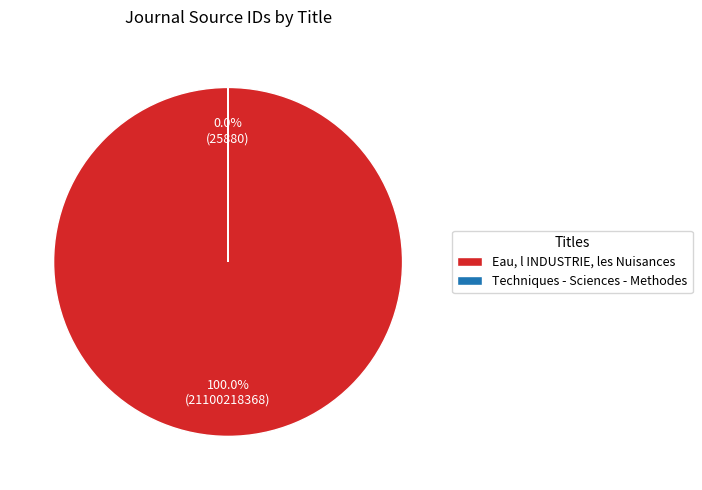

Approximately how many times larger is the value at Eau, l INDUSTRIE, les Nuisances compared to Techniques - Sciences - Methodes?

815309.7